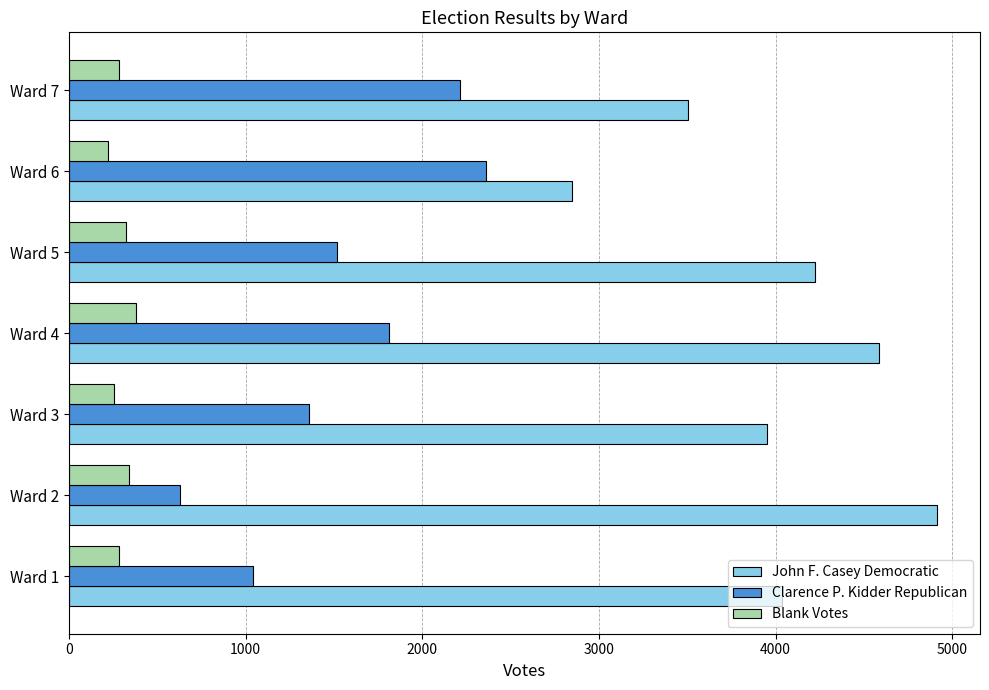

Count the number of categories in the chart.

7